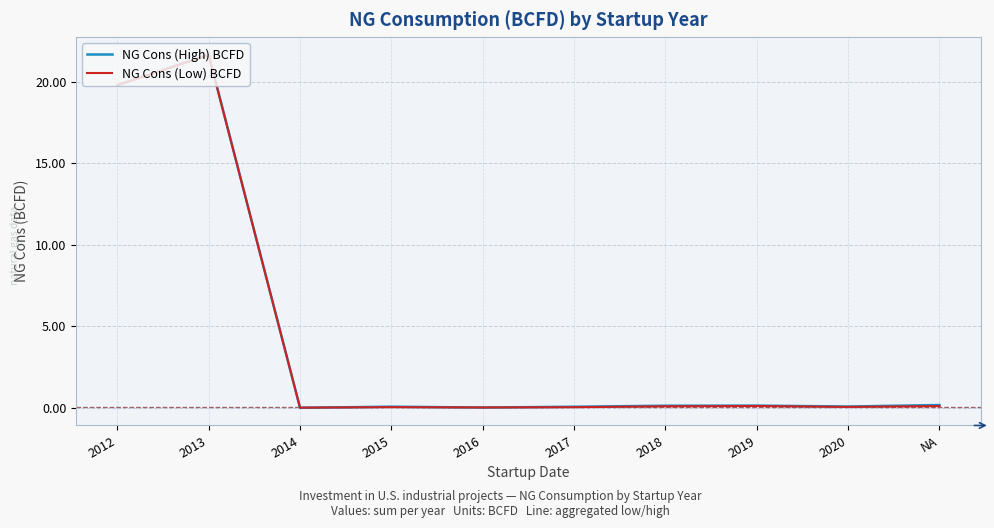

At which category is the sum across all series the highest?

2013